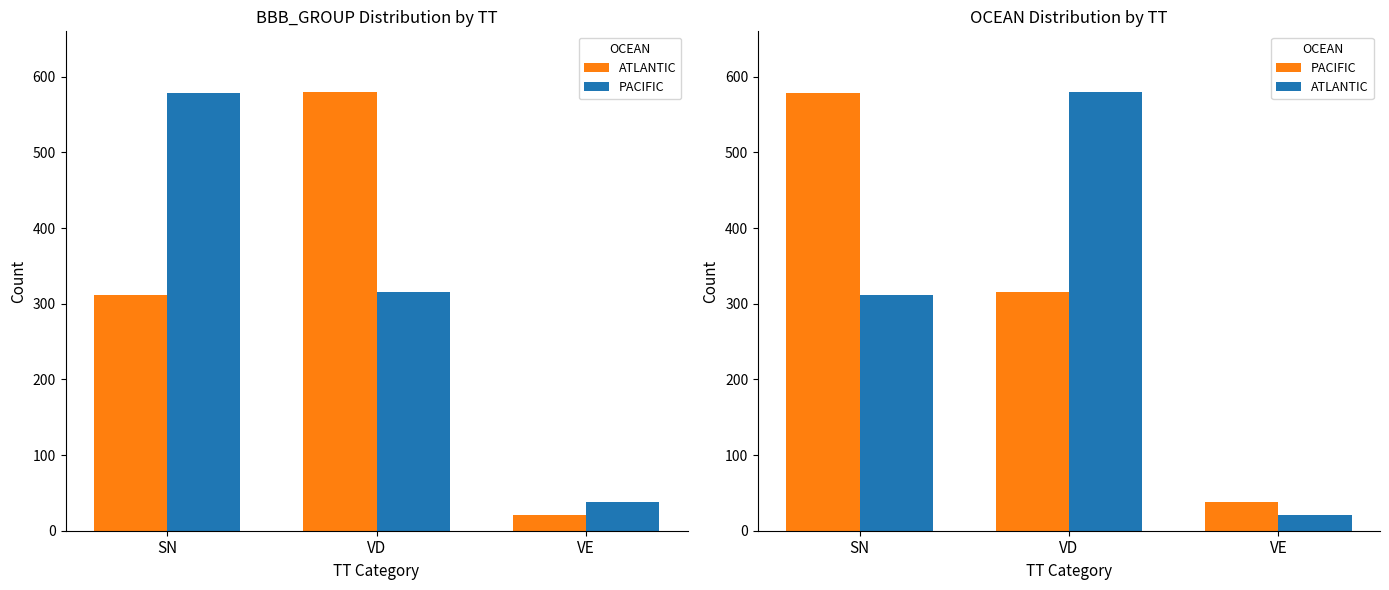

List the series in order of their peak value, lowest first.

PACIFIC, ATLANTIC